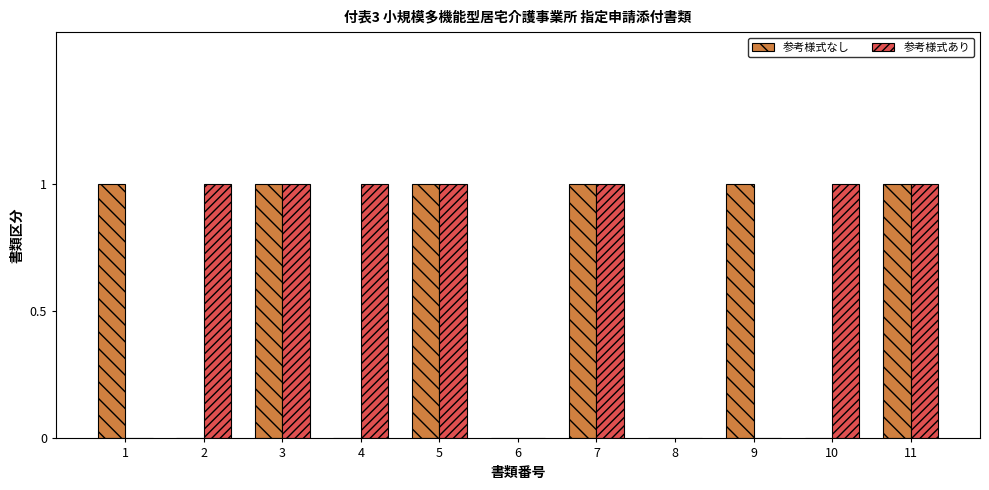

Reading right to left, list all the values displayed in this chart.

参考様式なし: 11=1	10=0	9=1	8=0	7=1	6=0	5=1	4=0	3=1	2=0	1=1
参考様式あり: 11=1	10=1	9=0	8=0	7=1	6=0	5=1	4=1	3=1	2=1	1=0